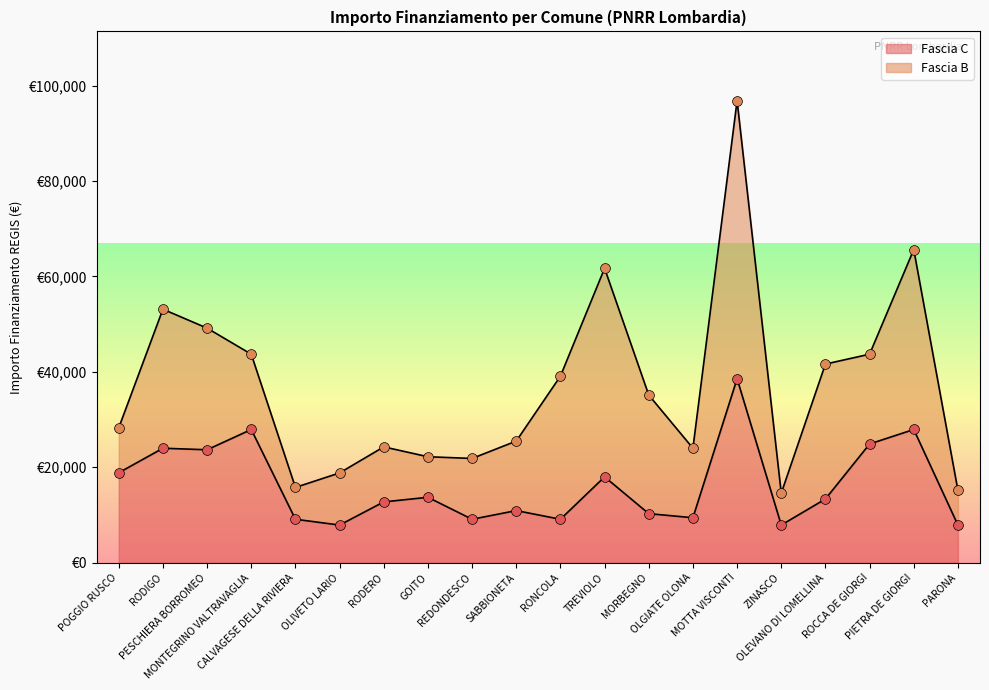

Between POGGIO RUSCO and RODERO, which is larger?

POGGIO RUSCO